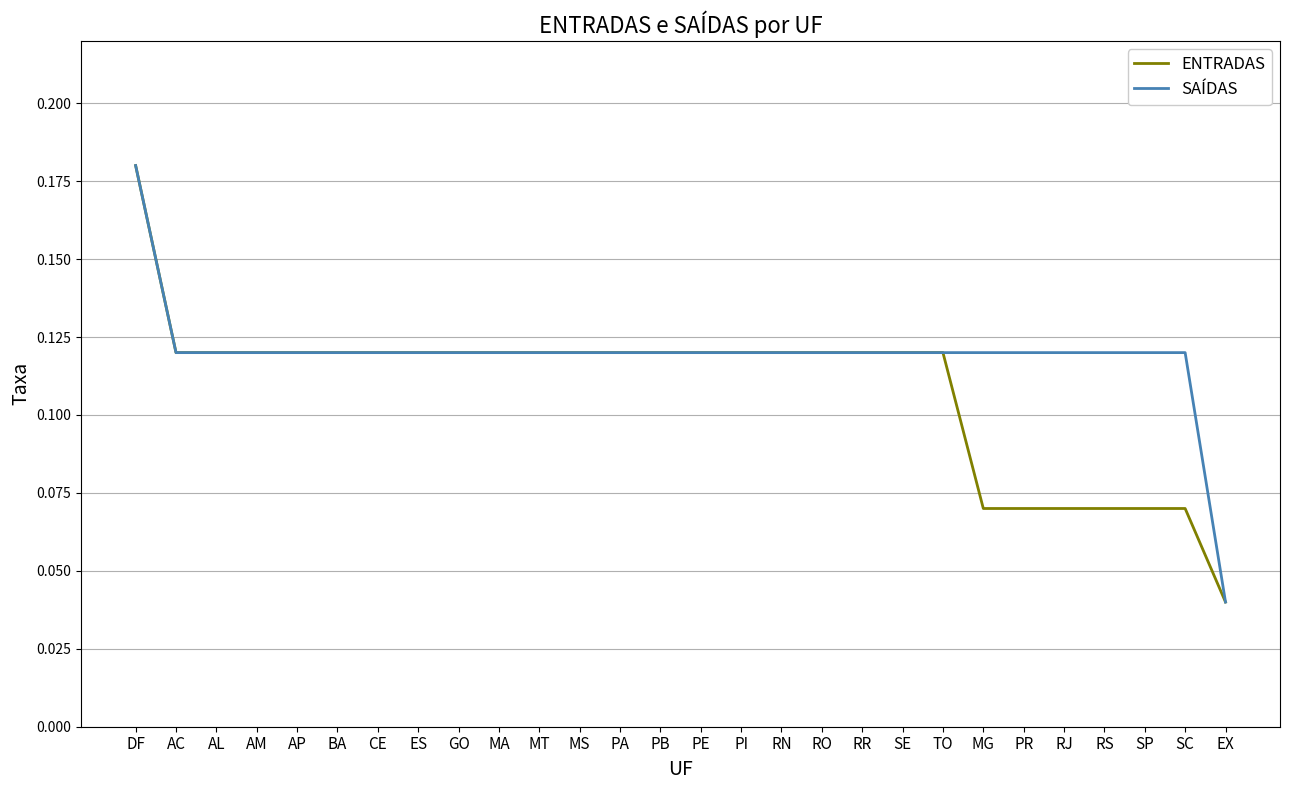

At which category does the chart reach its minimum across all series?

EX